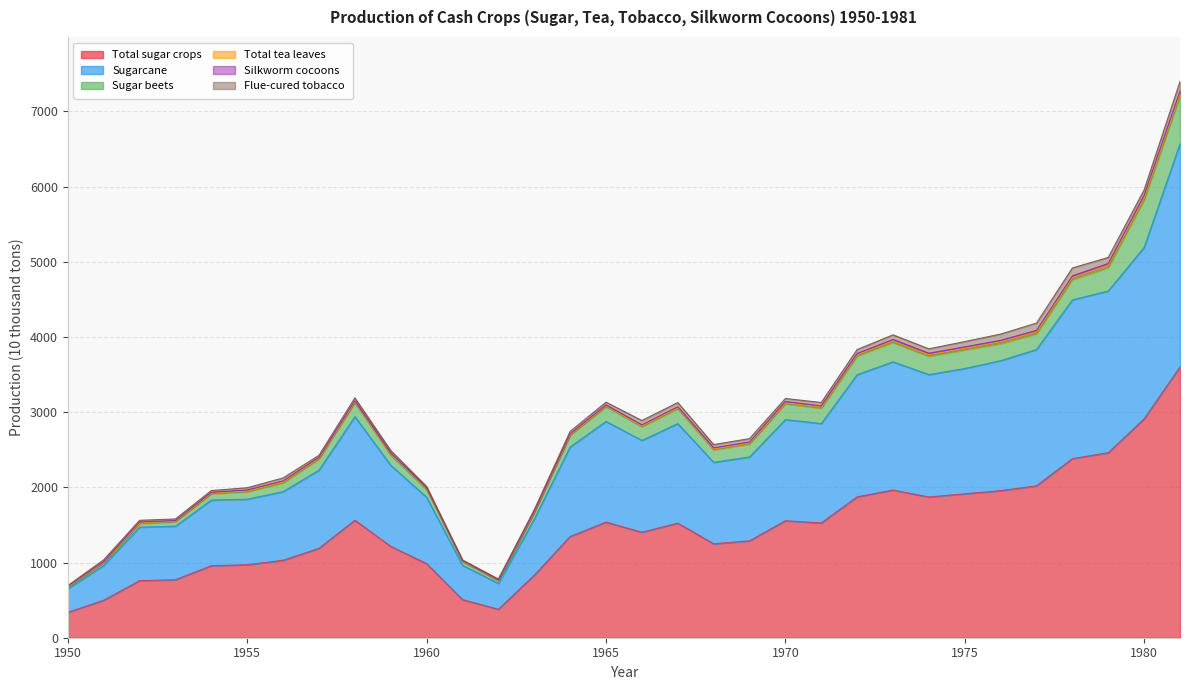

Count the number of data series in this chart.

6